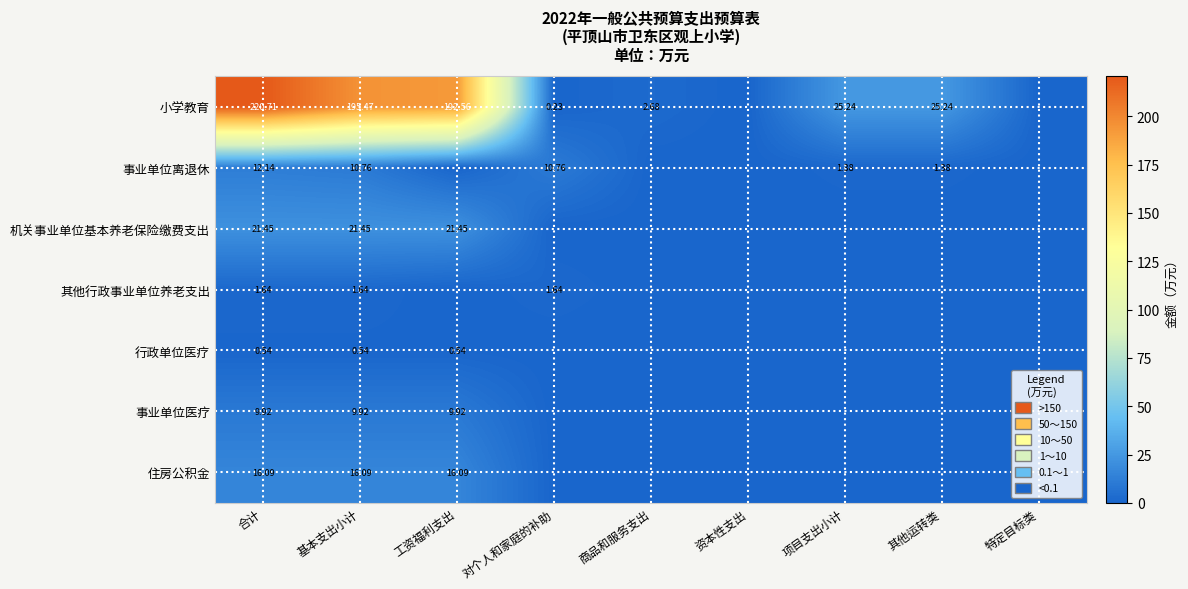

At how many categories does at least one series exceed 151?

3